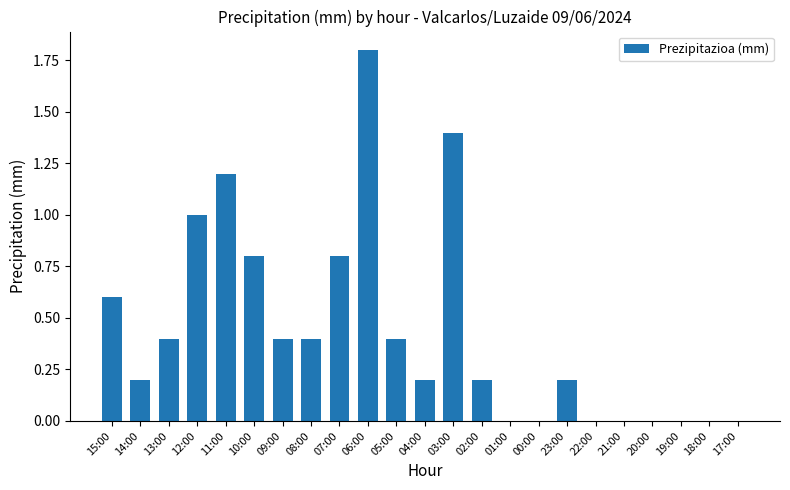

Reading left to right, extract all data points from this chart.

0.6	0.2	0.4	1.0	1.2	0.8	0.4	0.4	0.8	1.8	0.4	0.2	1.4	0.2	0.0	0.0	0.2	0.0	0.0	0.0	0.0	0.0	0.0